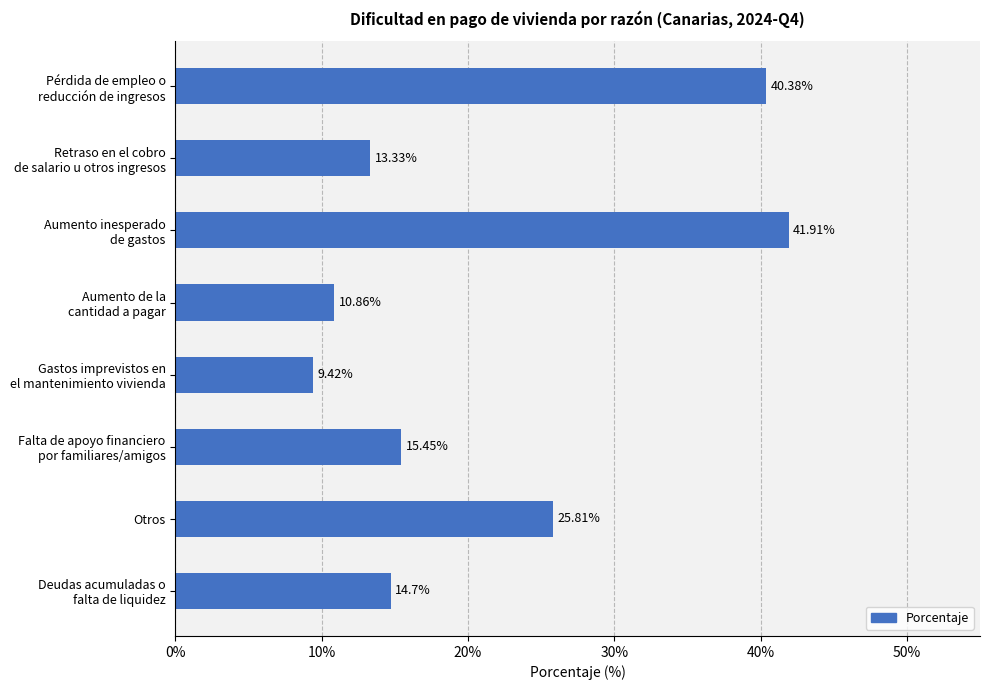

What is the sum of all values?

171.9